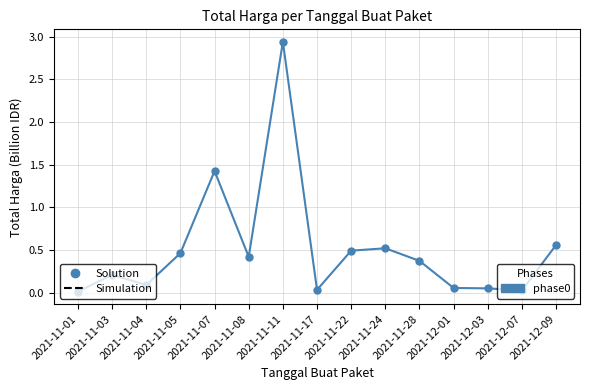

Which has a higher value, 2021-12-09 or 2021-11-24?

2021-12-09